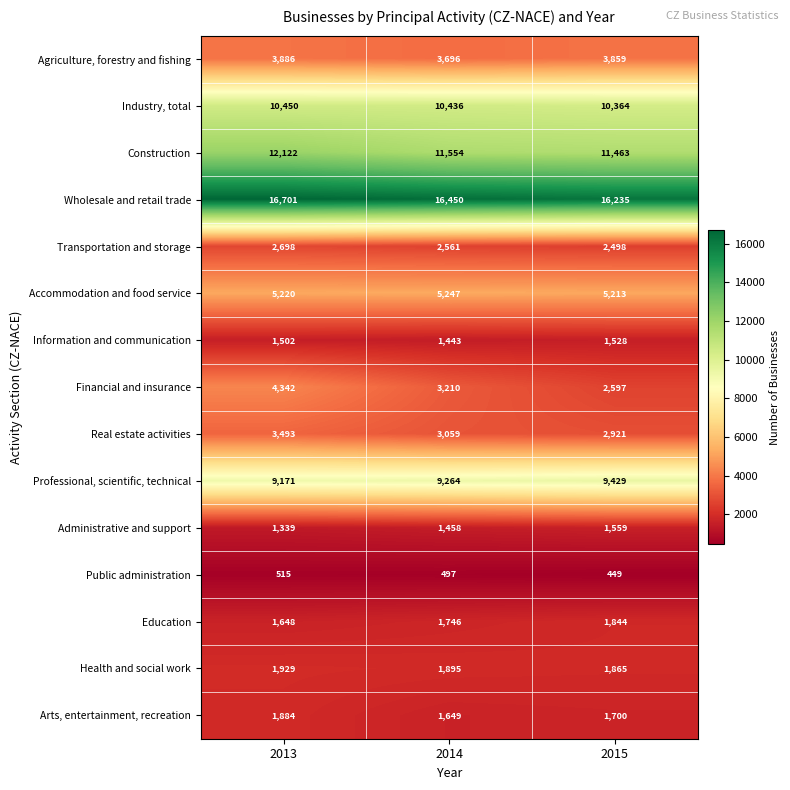

Which series has the largest total across all categories?

Wholesale and retail trade